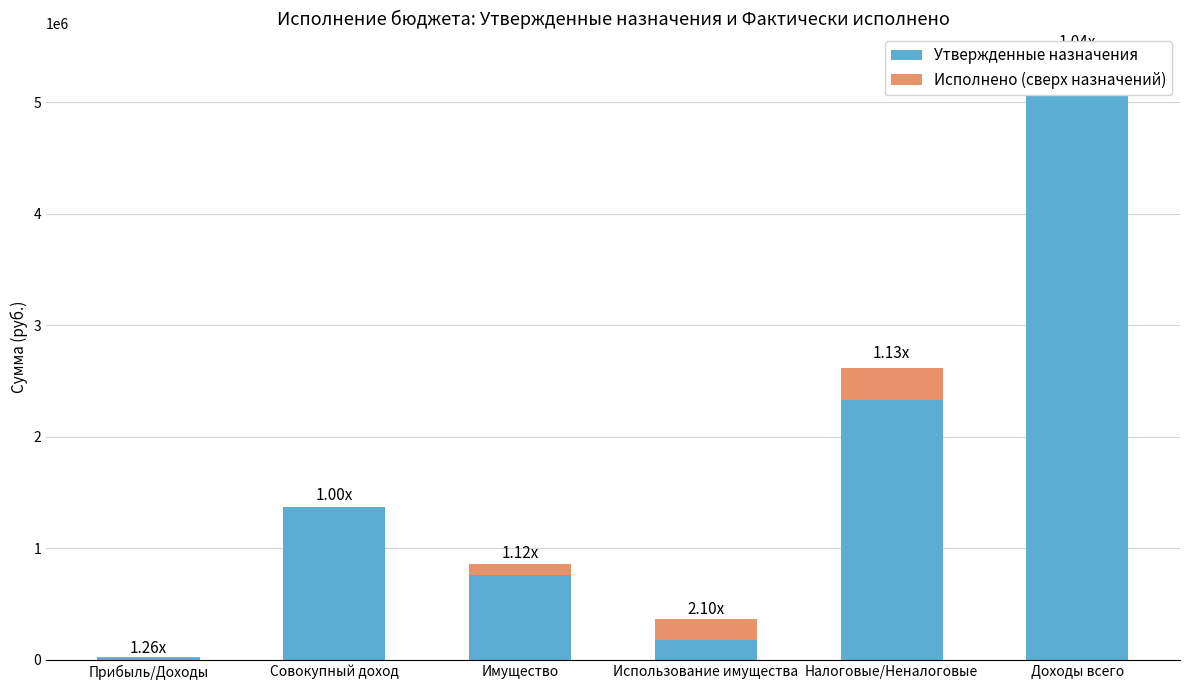

At which category is the sum across all series the highest?

Доходы всего